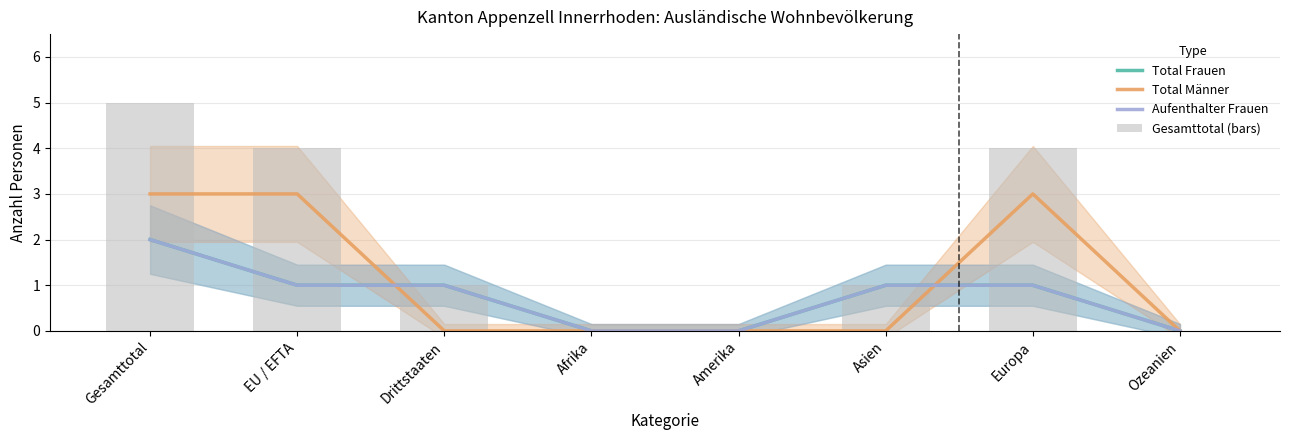

What are all the series names shown in the legend?

Total Frauen, Total Männer, Aufenthalter Frauen, Gesamttotal (bars)